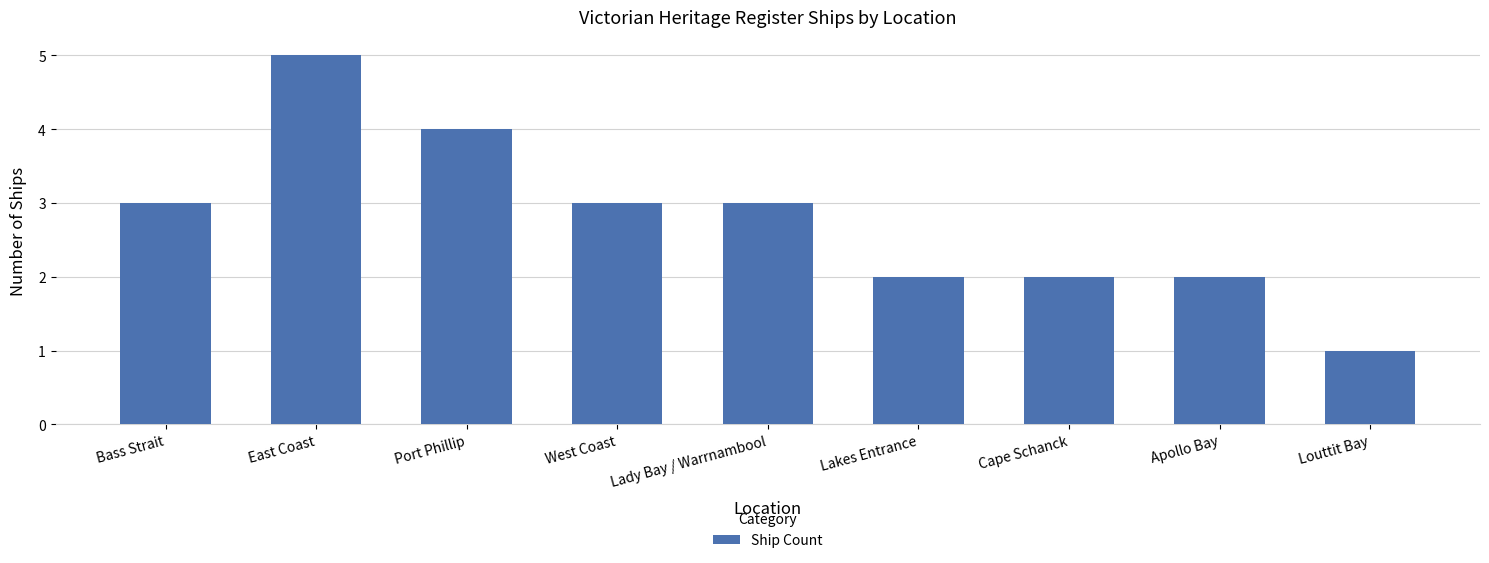

What is the value of the 5th bar from the left?

3